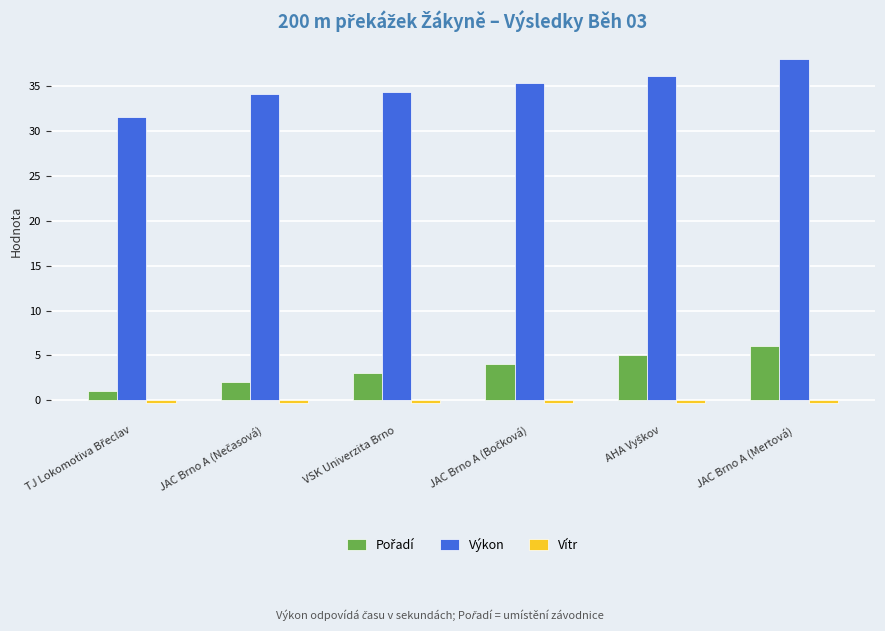

Which series has the largest range (max minus min)?

Výkon